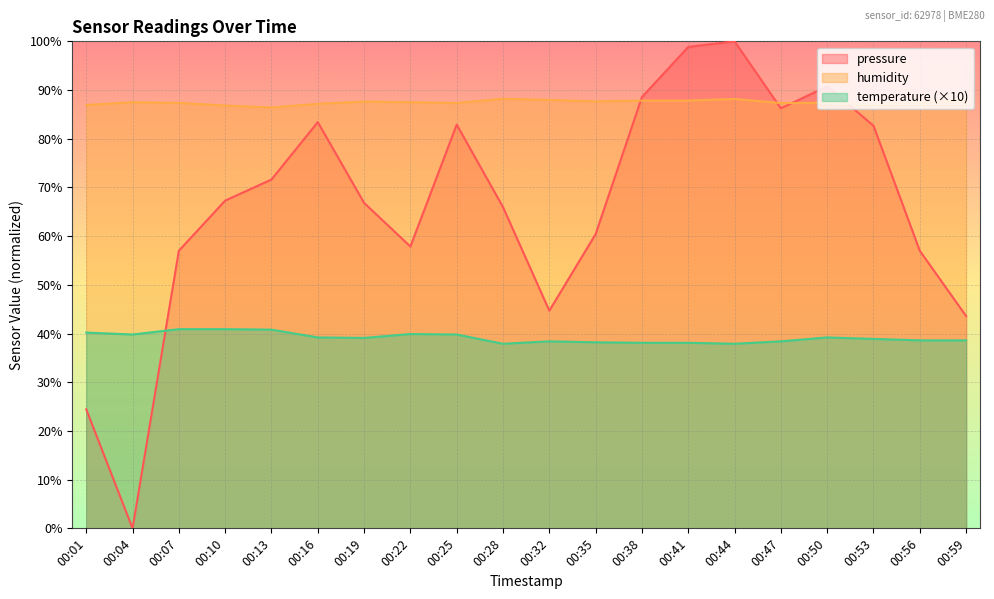

How many data points in pressure are less than 67?

10